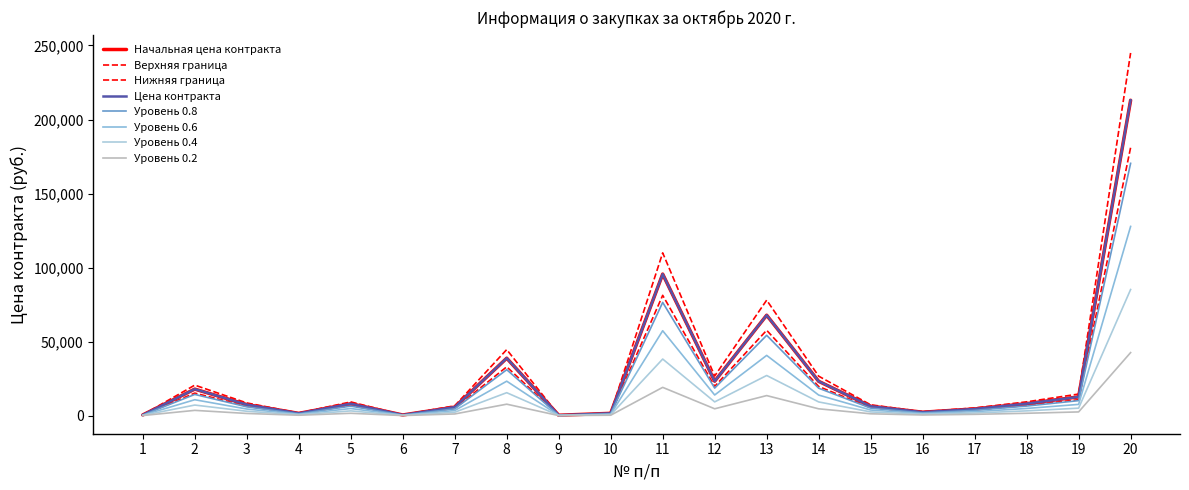

What value does the Цена контракта series have at 8?

38816.2